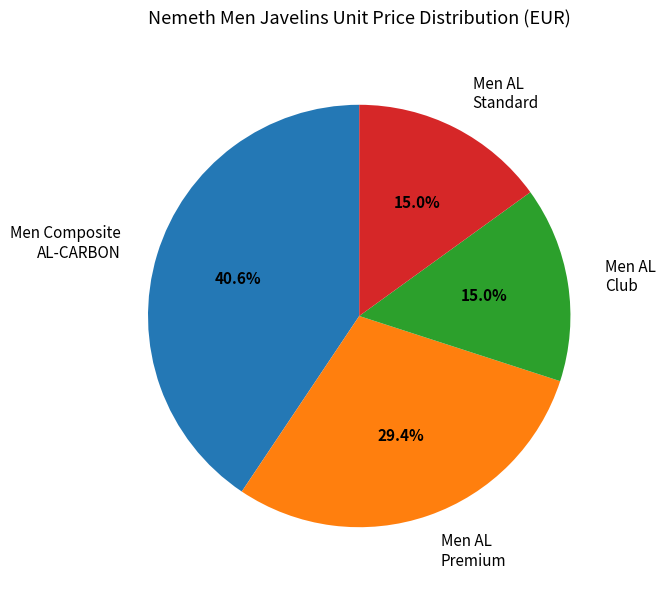

Combined, what portion of the pie is Men Composite AL-CARBON and Men AL Premium?

70.0%